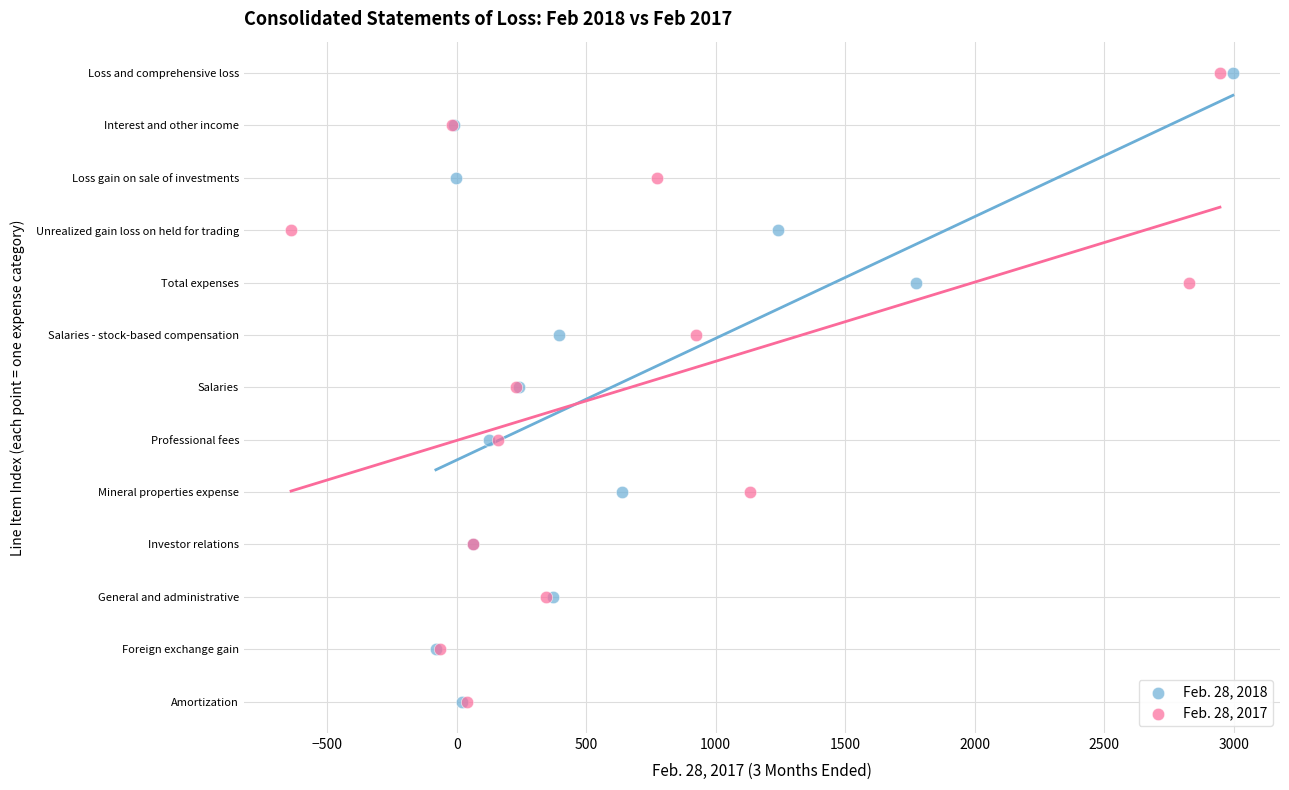

What are all the series names shown in the legend?

Feb. 28, 2018, Feb. 28, 2017